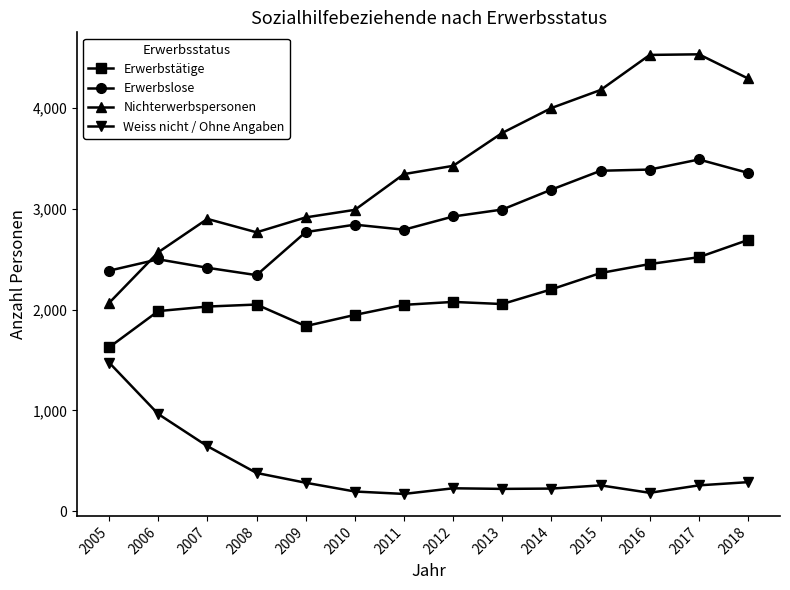

The value of Erwerbstätige at 2016 is 2452. True or false?

True